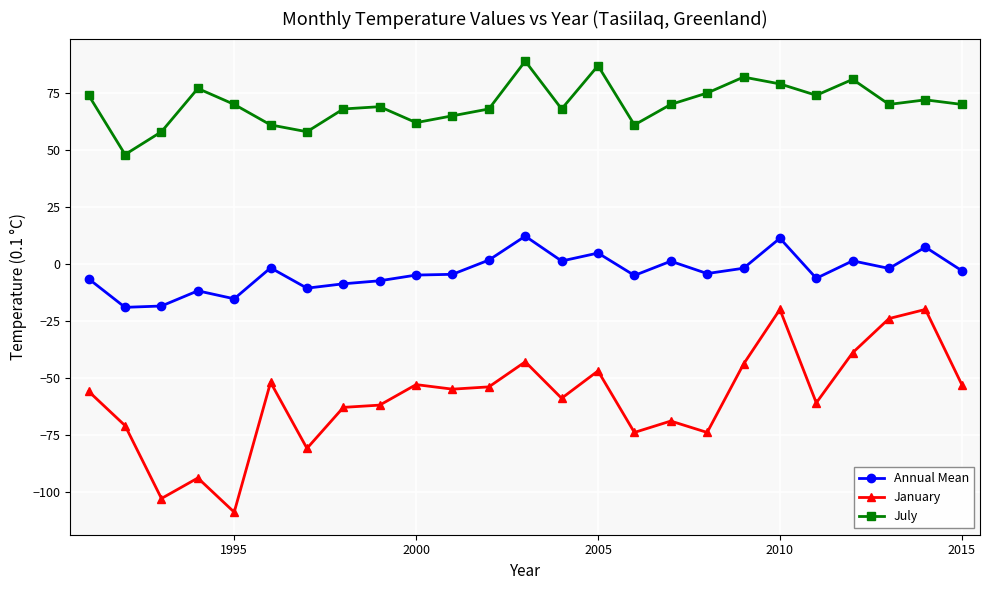

True or false: Annual Mean has more than 1 points higher than both neighbors.

True